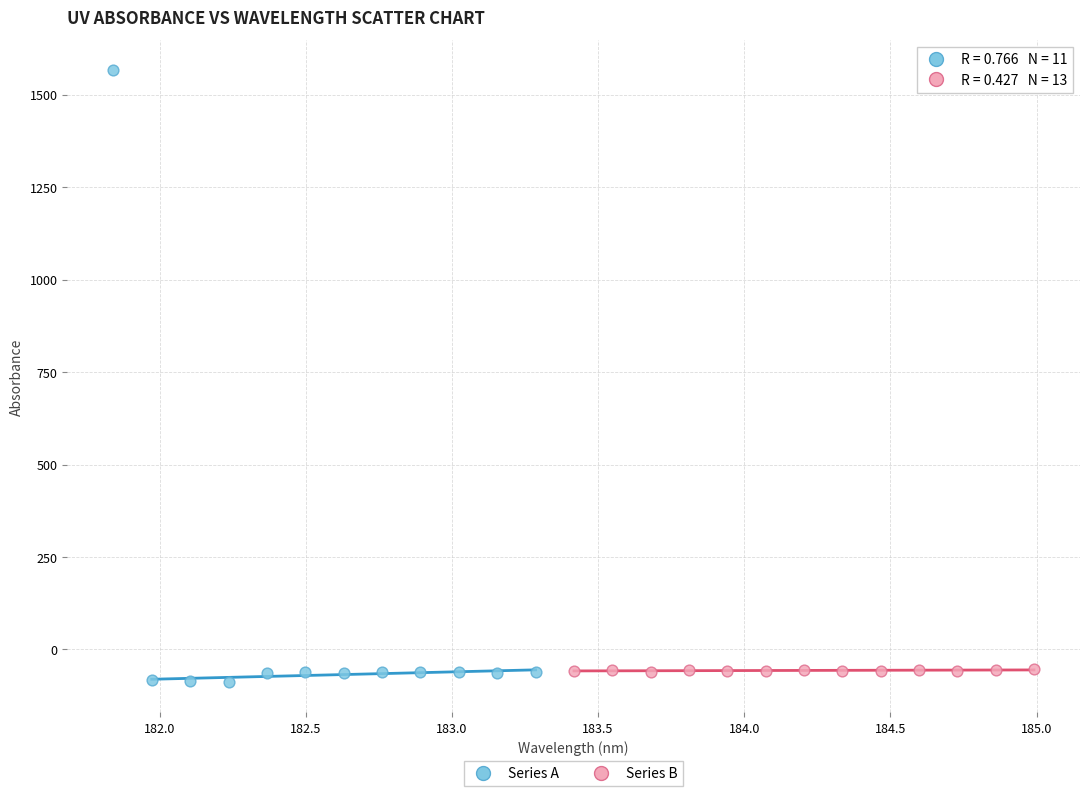

Which series contains the lowest Y value?

Series A